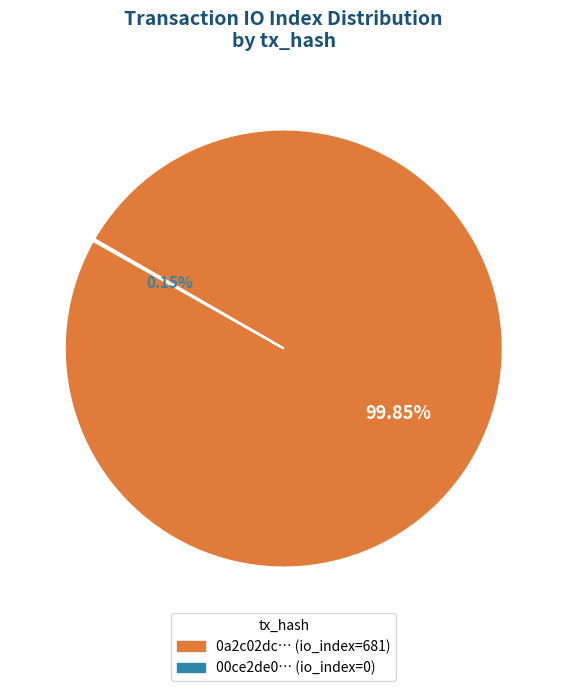

Does any single category account for the majority?

Yes